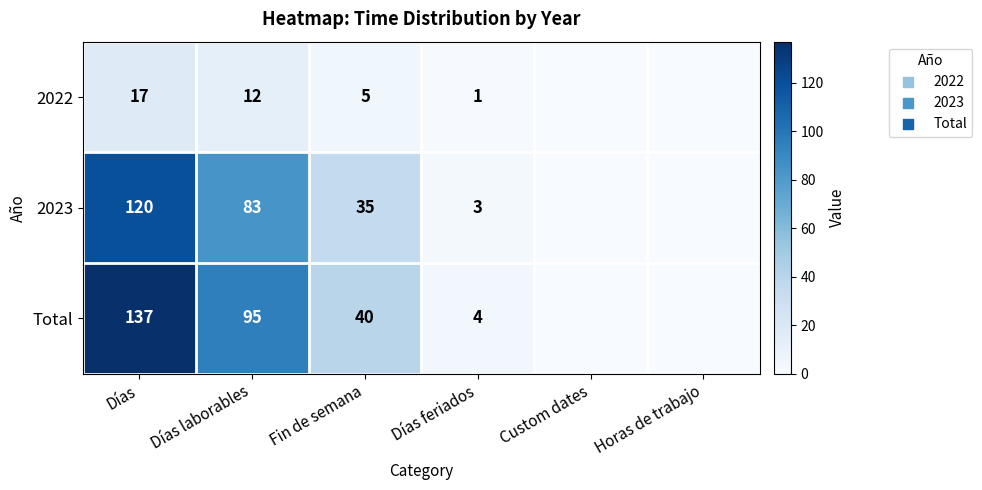

What is the difference between the 2022 values at Fin de semana and Días laborables?

7